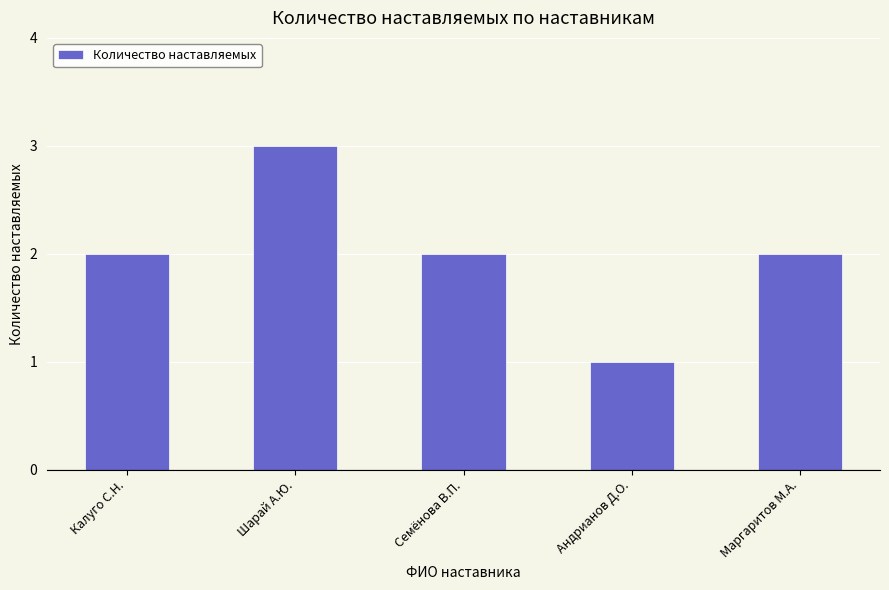

What is the label of the 5th bar from the left?

Маргаритов М.А.